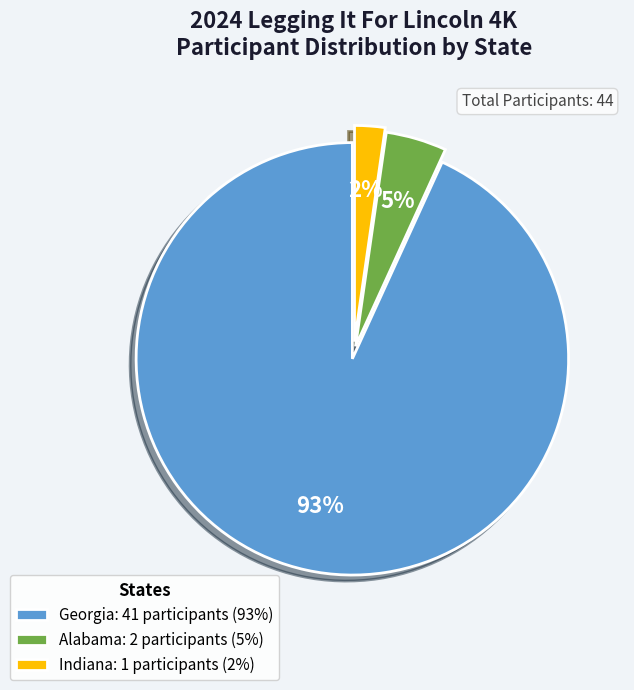

To the nearest percent, what percentage of the pie is Georgia: 41 participants (93%)?

93%